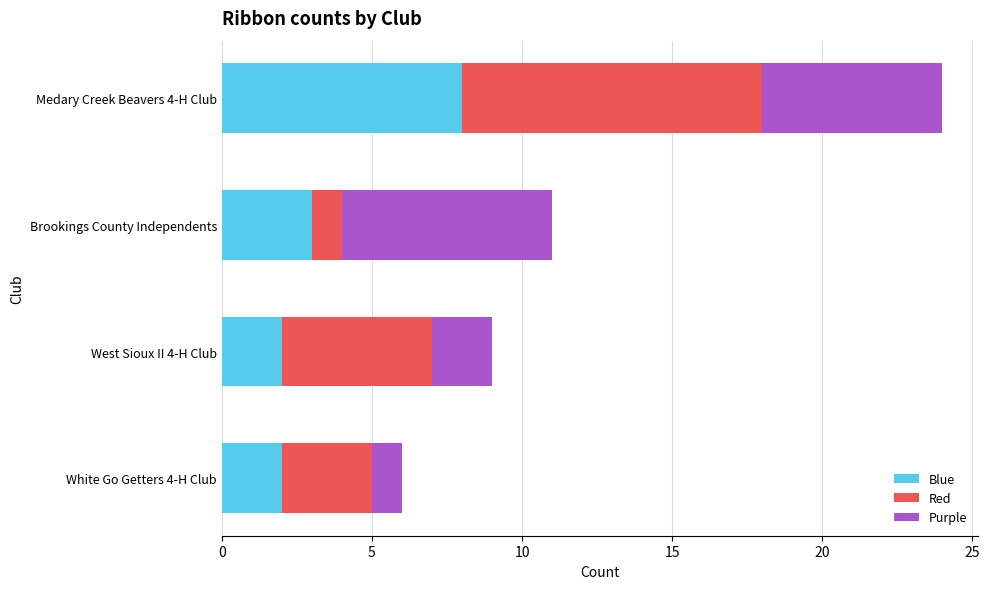

What is the difference between the maximum and minimum values in the Blue series?

6